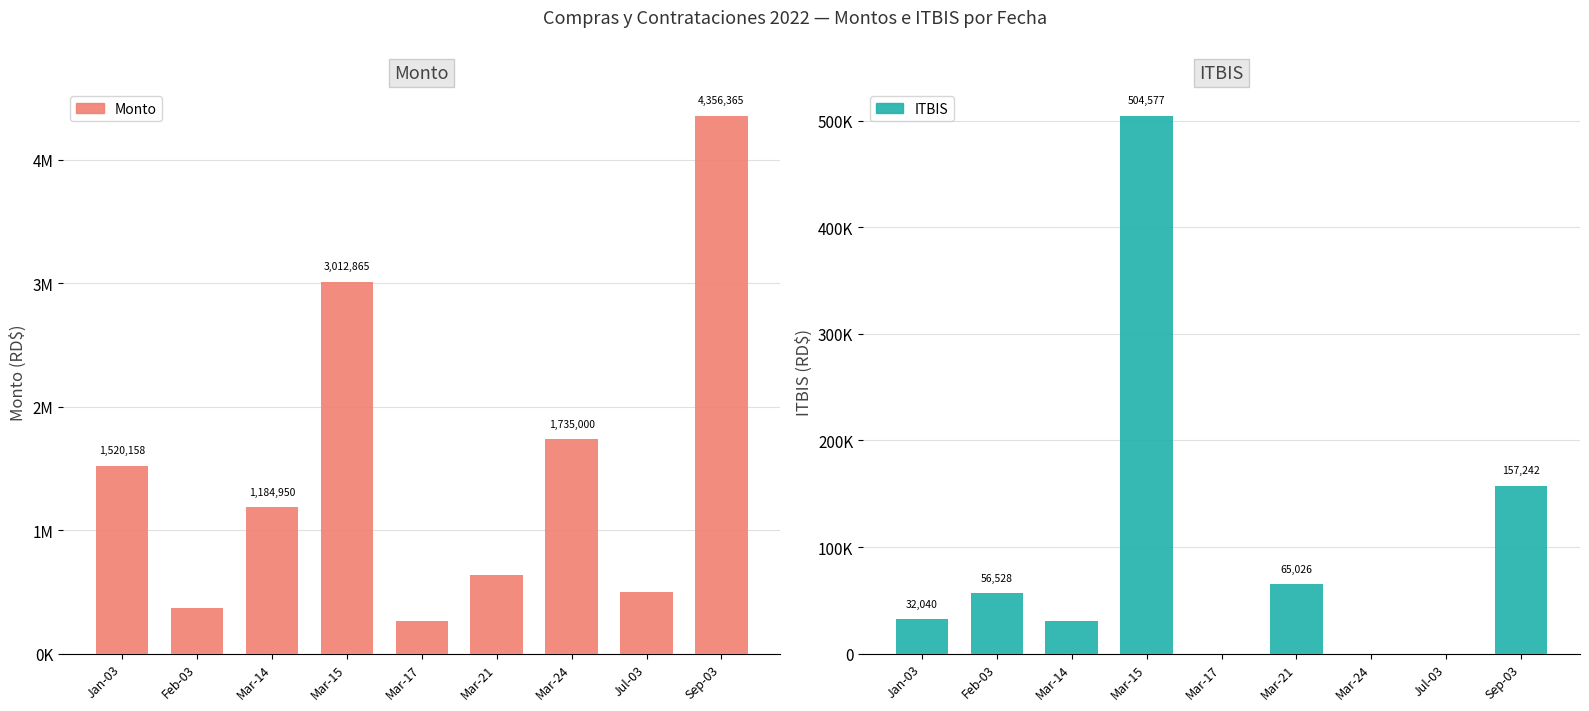

How many distinct data groups are displayed?

2